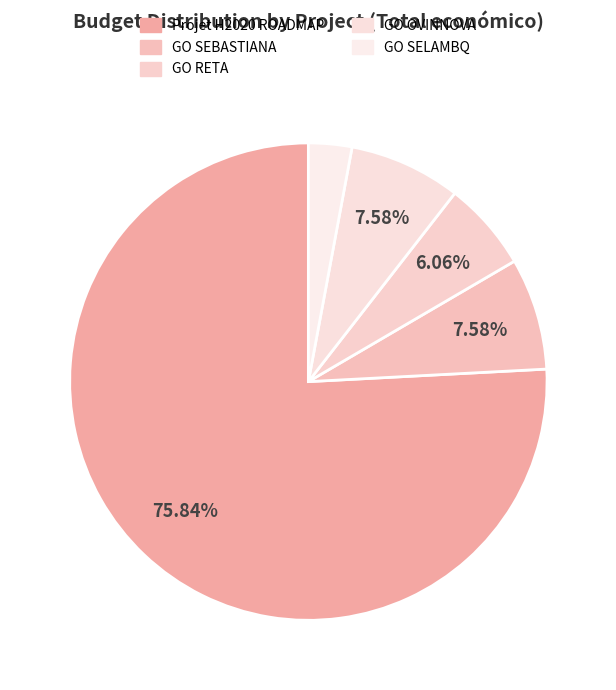

Count the number of slices in the pie.

5